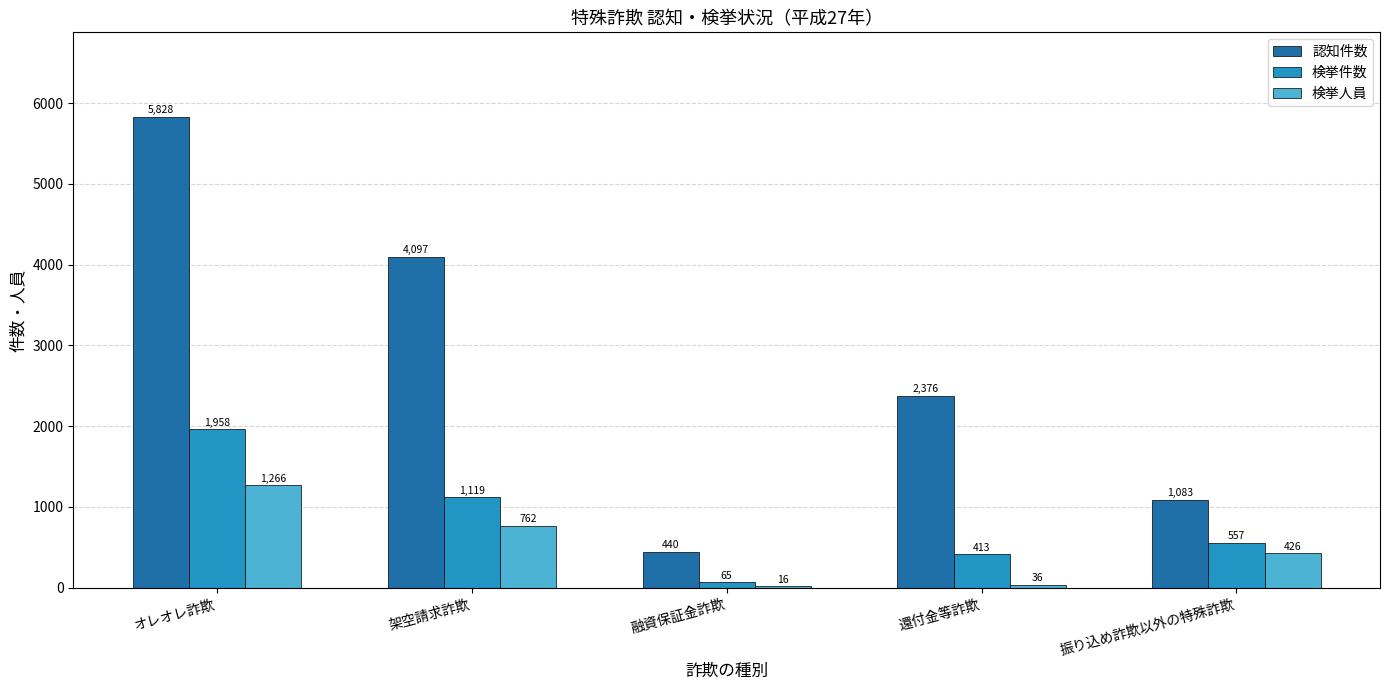

Which category has the highest value in the 認知件数 series?

オレオレ詐欺